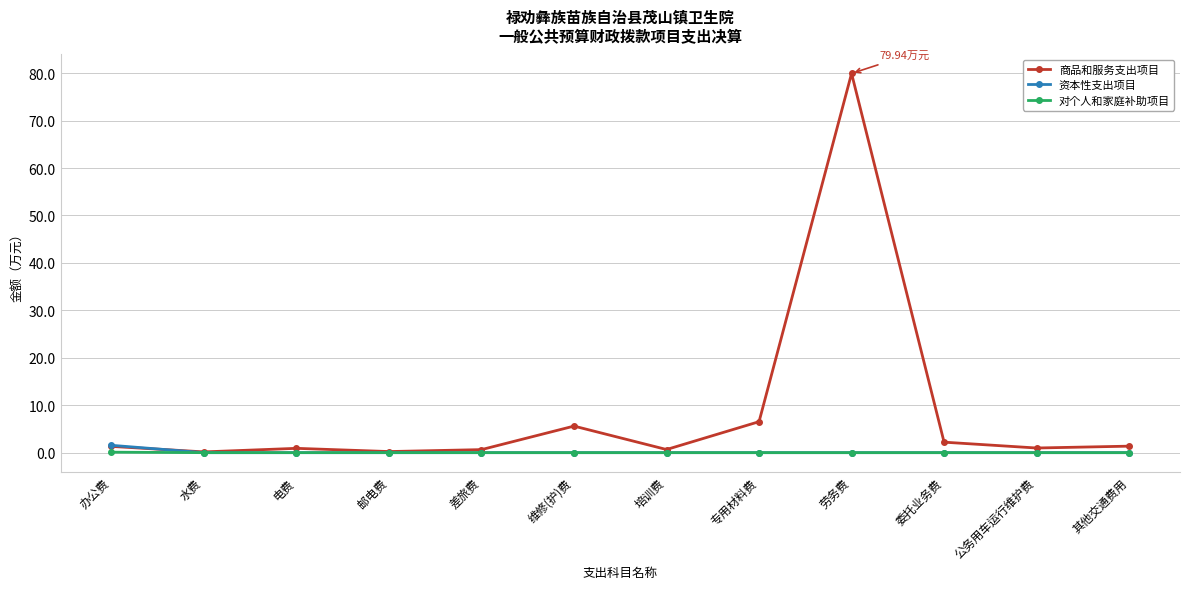

Which series has the largest total across all categories?

商品和服务支出项目